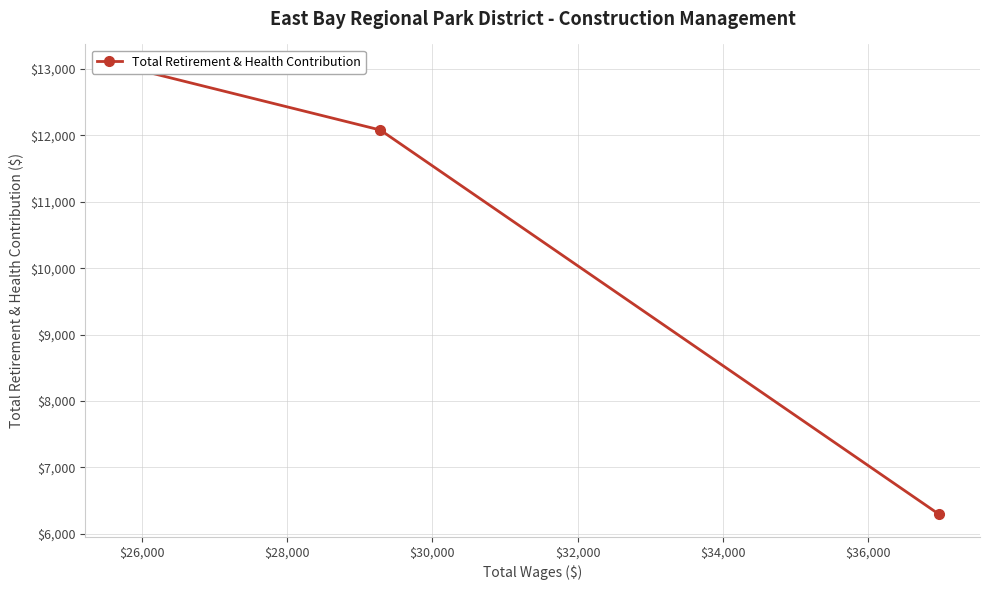

How many data points are less than 12082?

1